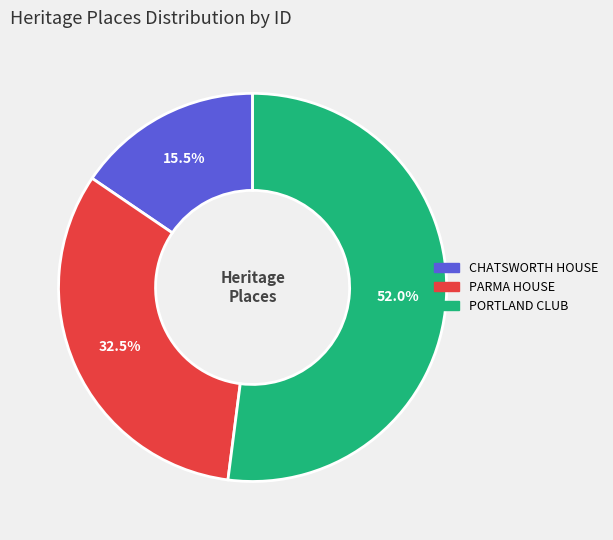

What is the largest slice in the pie chart?

PORTLAND CLUB